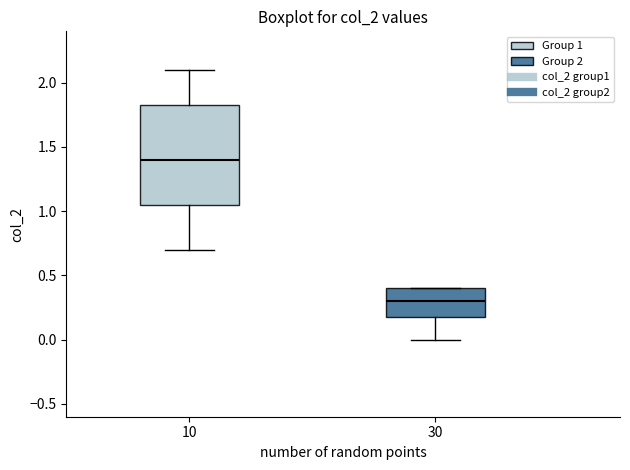

Where does the lower whisker of the box at x = 10 end on the y-axis? The values are not printed on the chart, so give them approximately, as read against the axis.

0.70